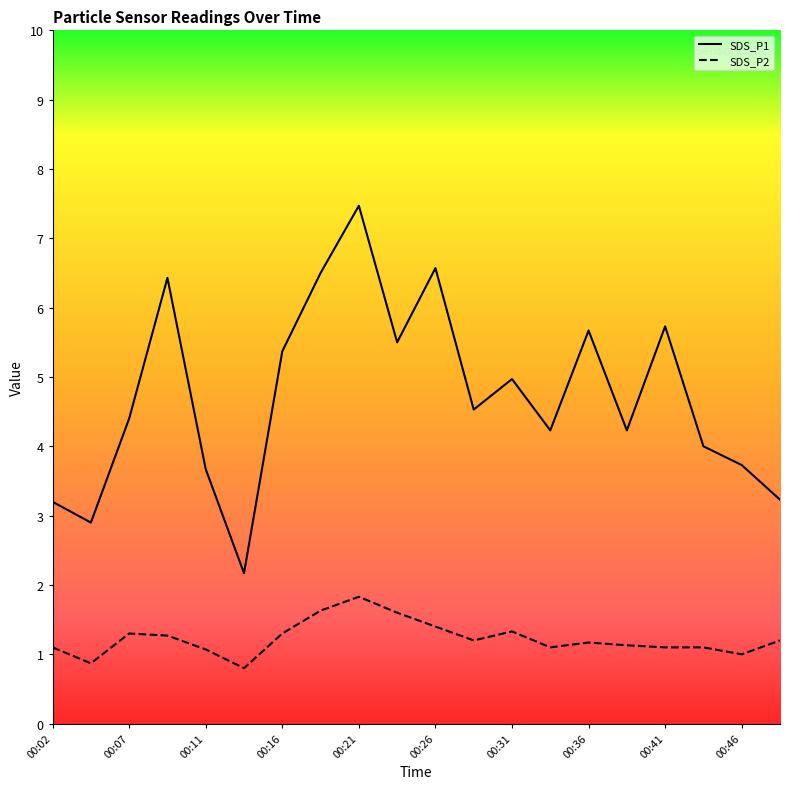

What are all the series names shown in the legend?

SDS_P1, SDS_P2